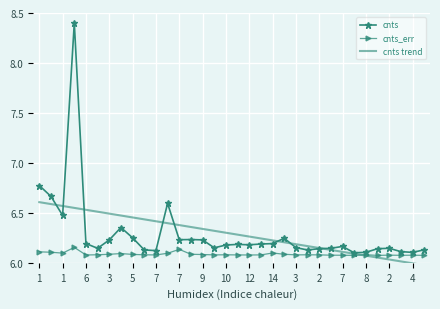

Which series has the widest spread of values?

cnts